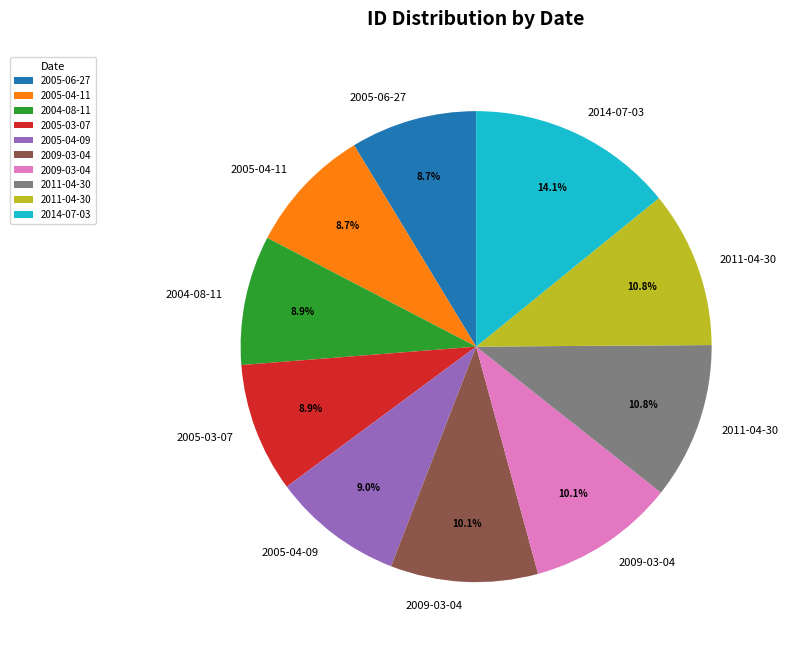

Is there a majority slice in this chart?

No